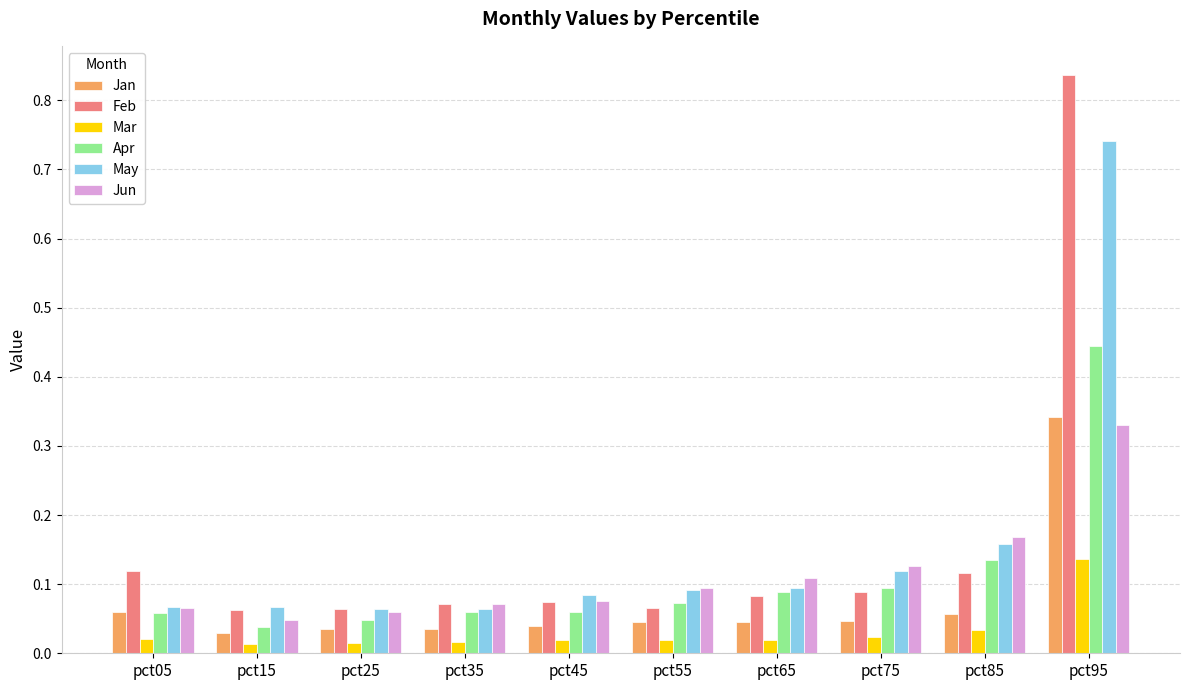

What is the sum of all May values?

1.5